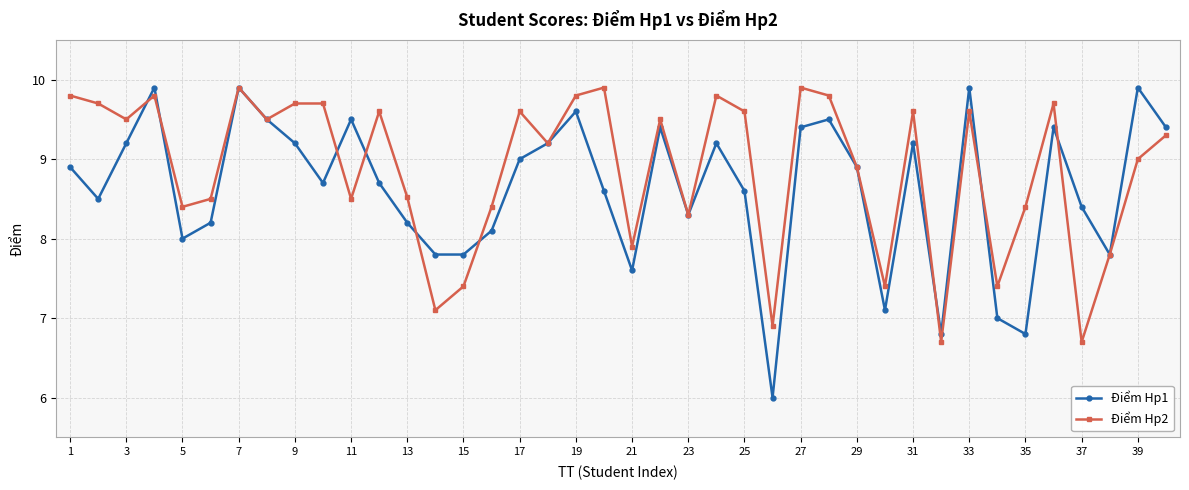

Rank the series by their average value, from highest to lowest.

Điểm Hp2, Điểm Hp1